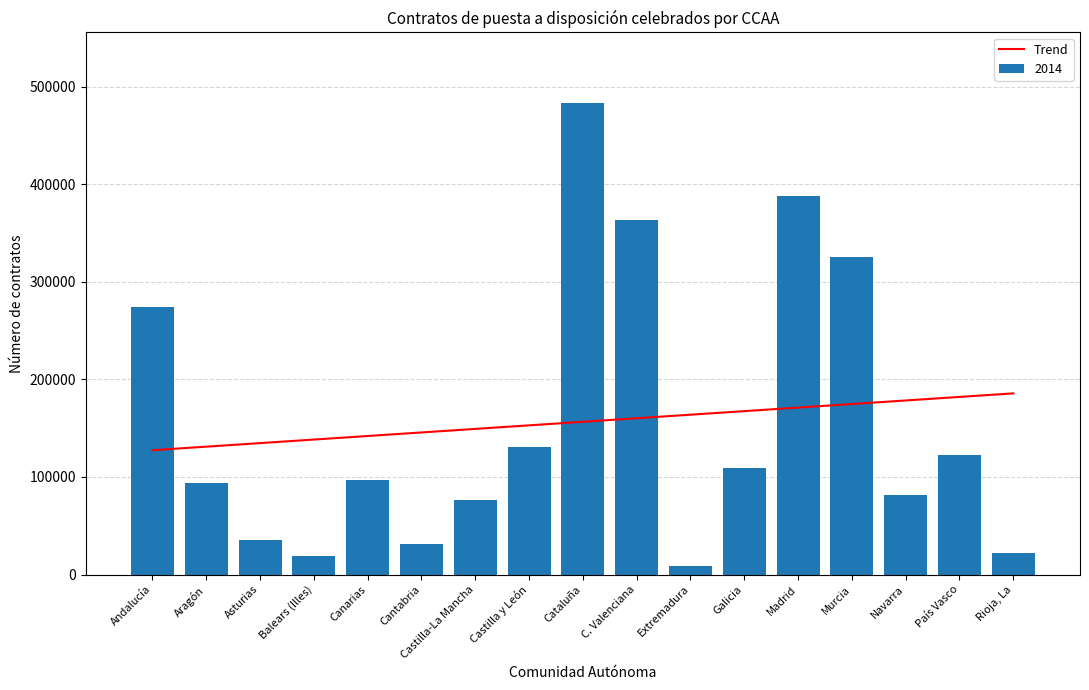

What is the difference between the maximum and minimum values?

58279.9